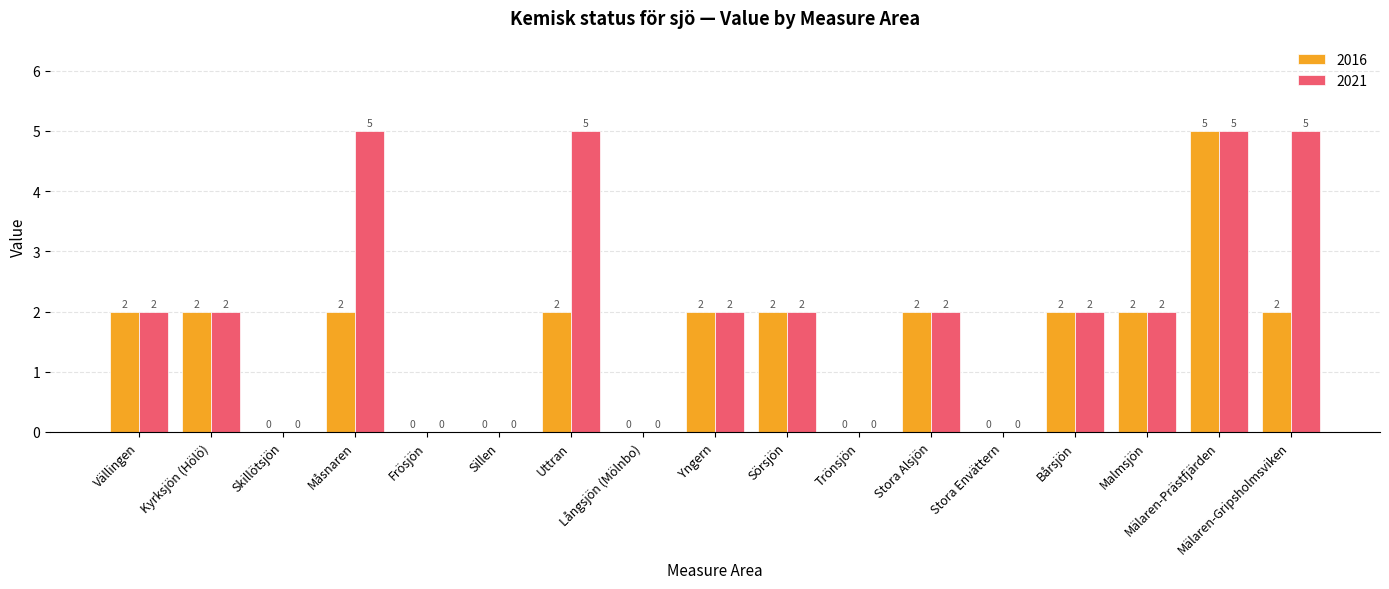

The value of 2021 at Stora Alsjön is 2. True or false?

True